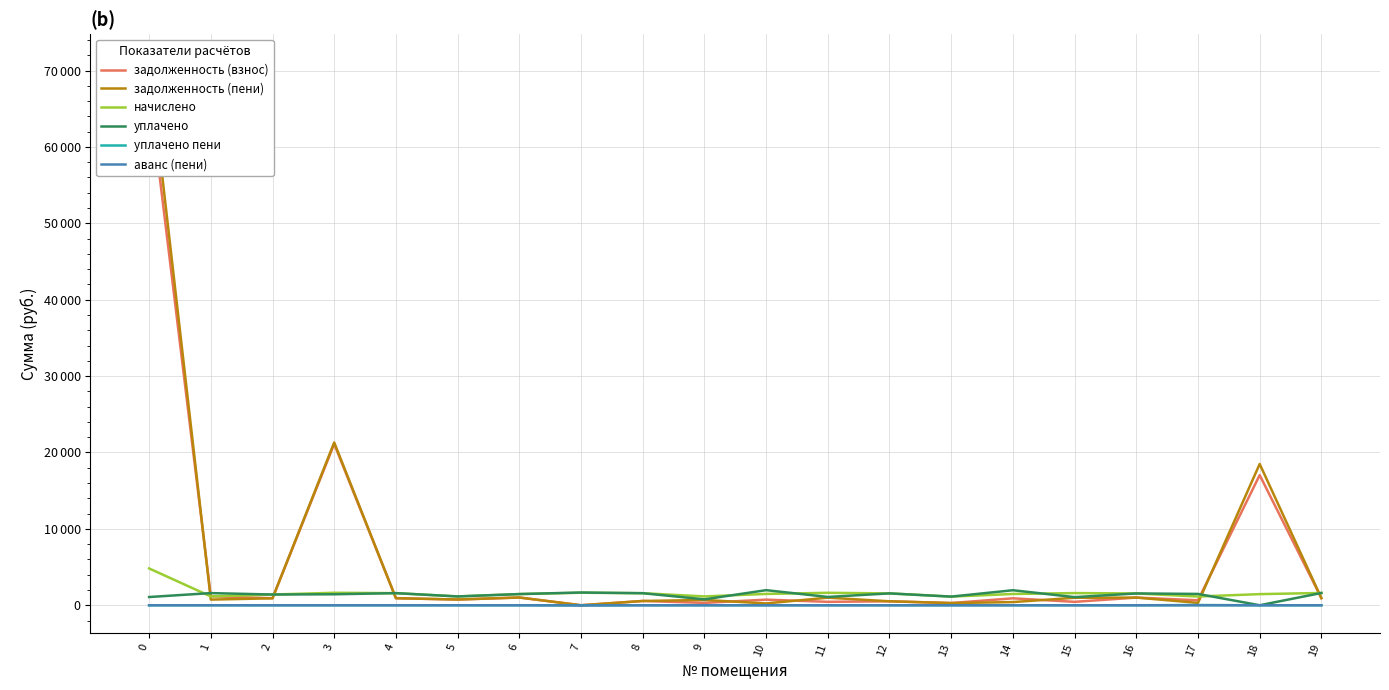

Which series has the largest range (max minus min)?

задолженность (пени)